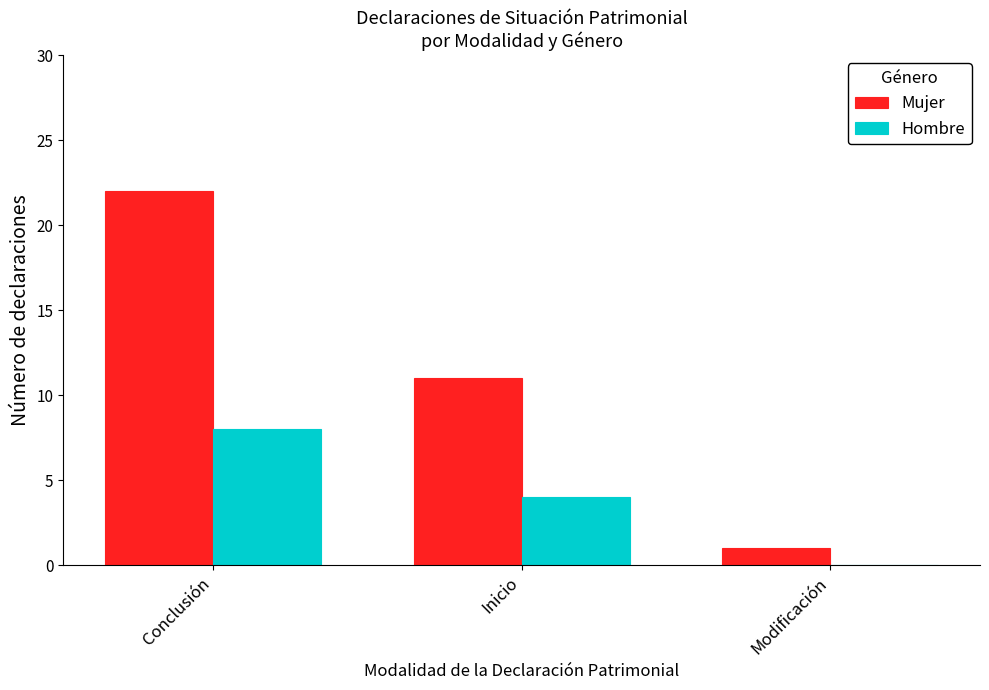

How many data points does each series have?

3